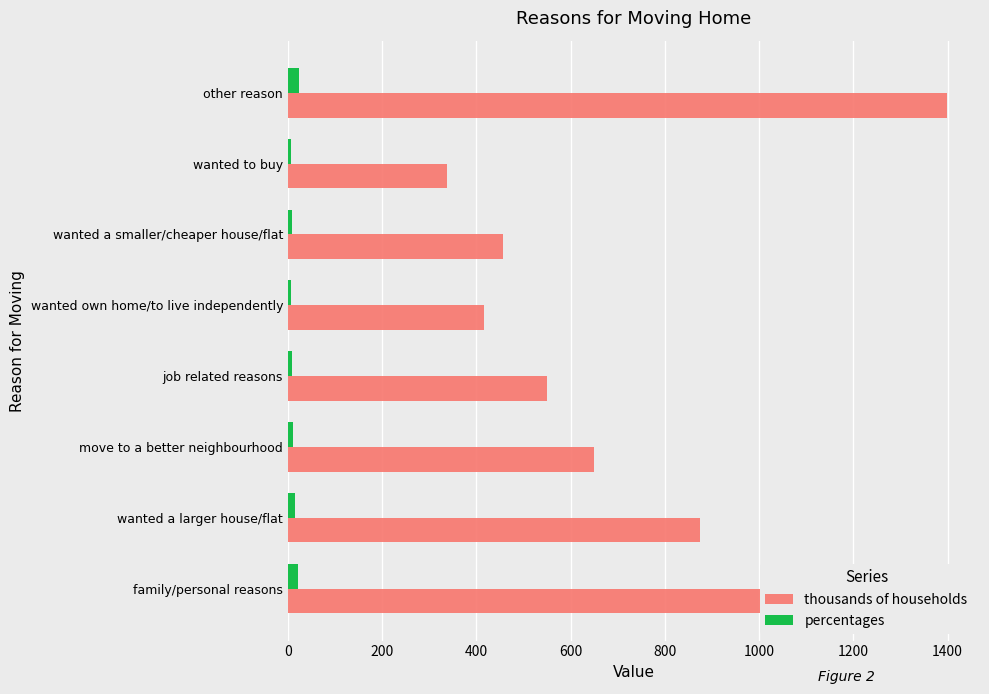

True or false: thousands of households has a value of 549.1 at job related reasons.

True